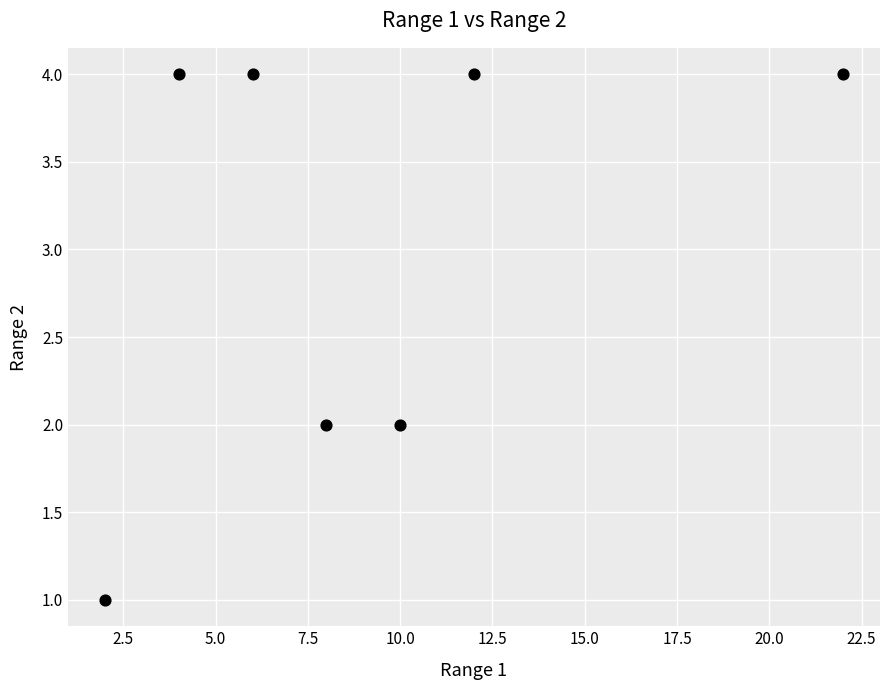

What is the range of X values (max minus min)?

20